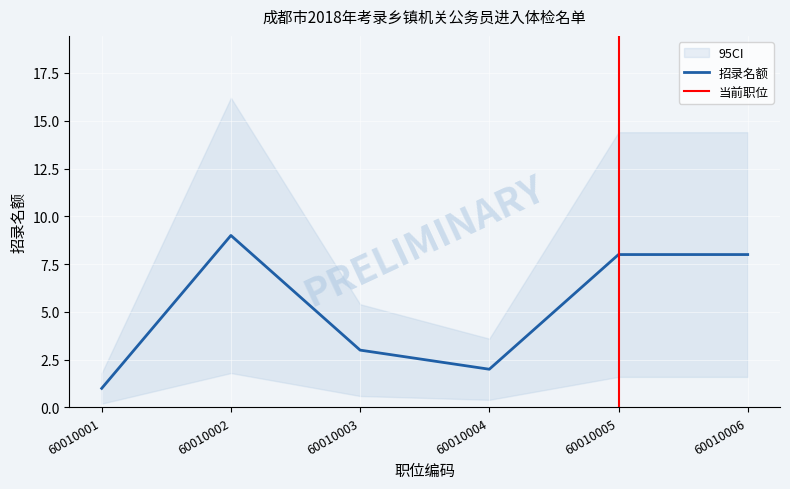

At how many categories does at least one series exceed 11?

3